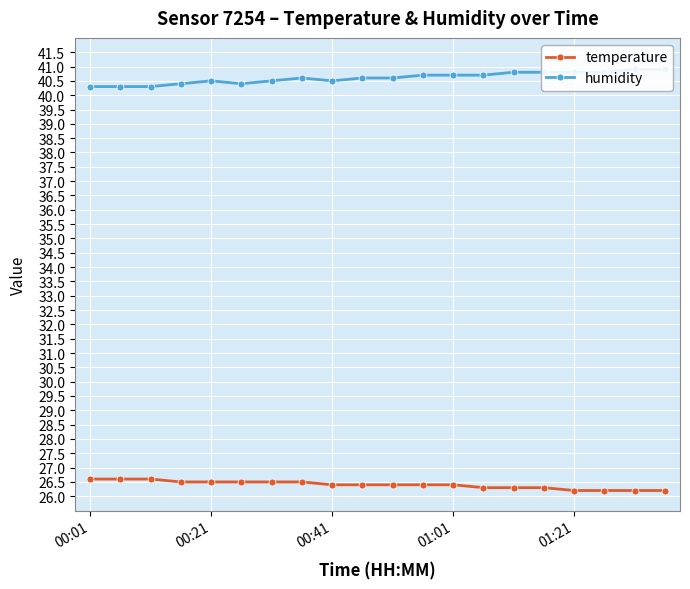

True or false: humidity has more than 1 points higher than both neighbors.

True